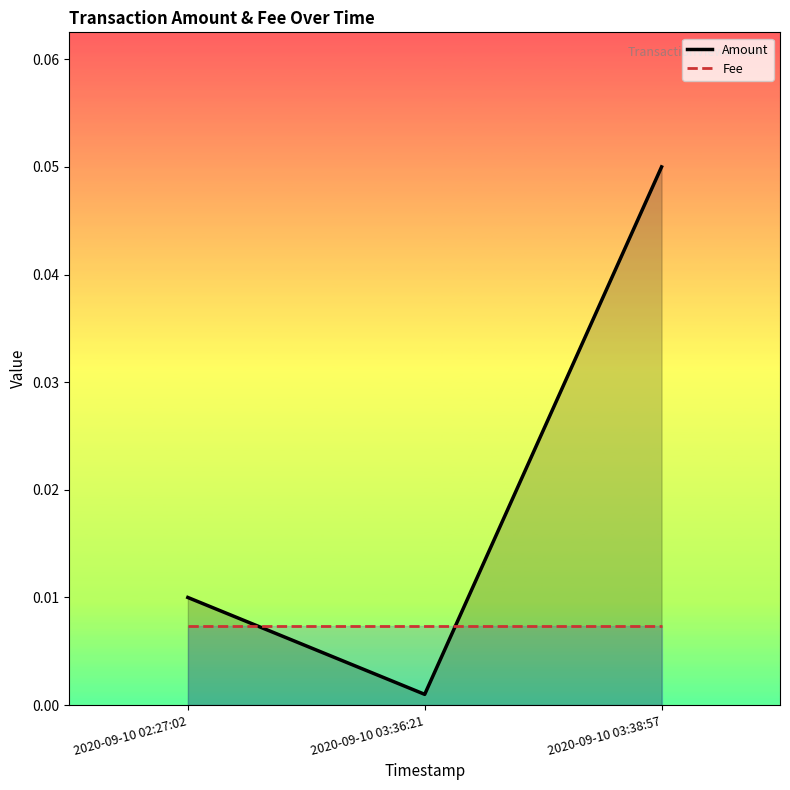

Reading left to right, what are all the values shown in this chart?

Amount: 2020-09-10 02:27:02=0.0	2020-09-10 03:36:21=0.0	2020-09-10 03:38:57=0.1
Fee: 2020-09-10 02:27:02=0.0	2020-09-10 03:36:21=0.0	2020-09-10 03:38:57=0.0